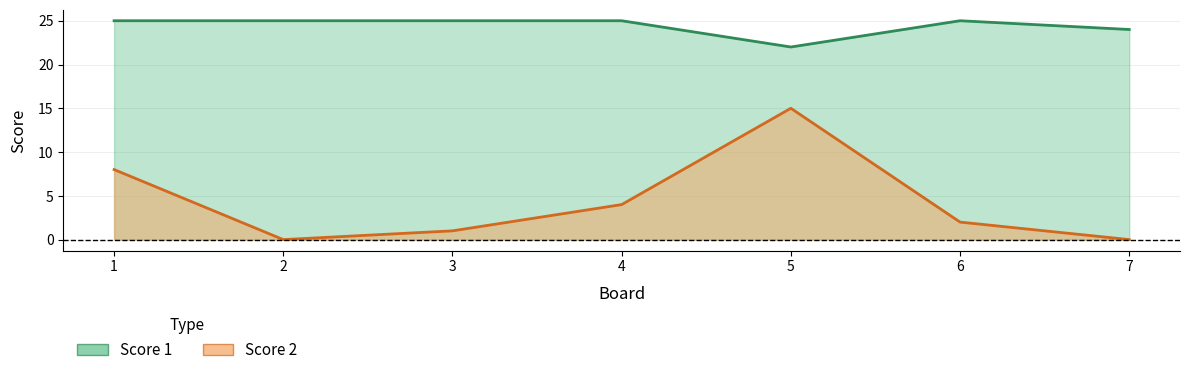

What is the lowest value of the Score 1 series?

22